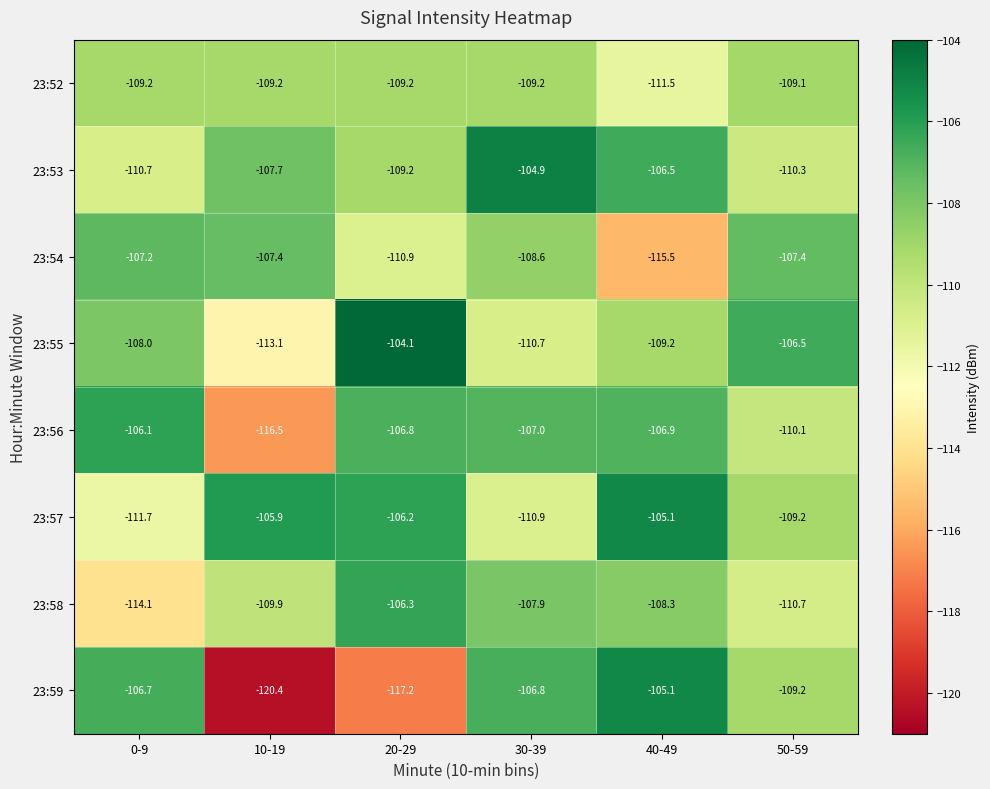

True or false: 23:59 has a value of -167.6 at 0-9.

False